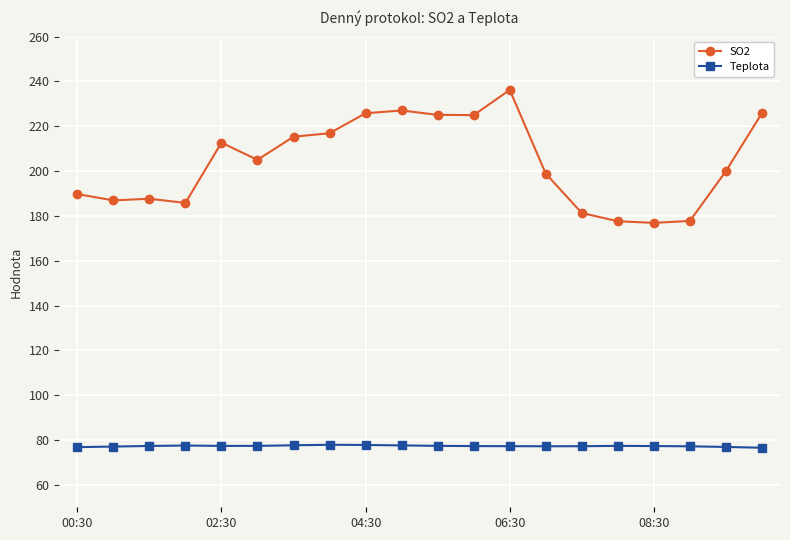

How many values in the SO2 series exceed 205?

10